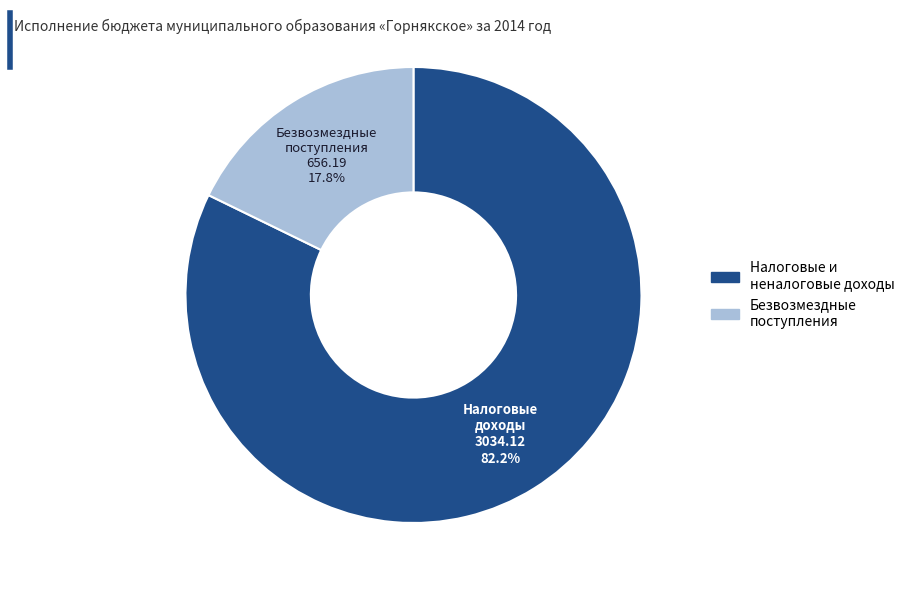

Is there any slice that represents more than half of the pie?

Yes